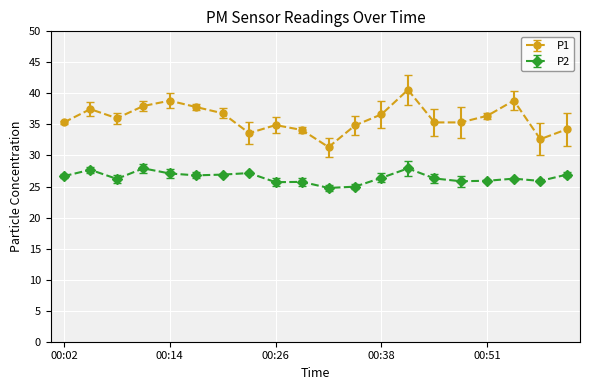

At how many categories does at least one series exceed 30?

20